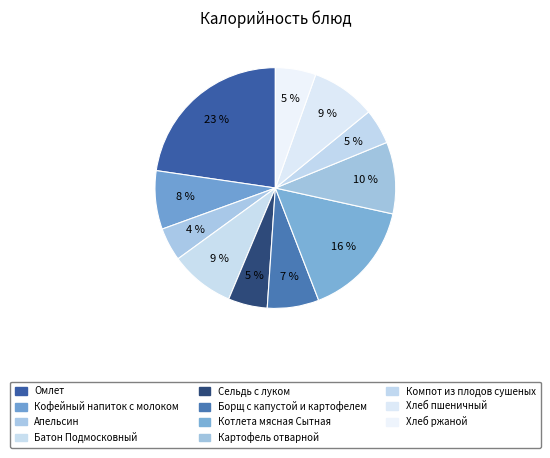

Rank the categories by value from lowest to highest.

Апельсин, Компот из плодов сушеных, Сельдь с луком, Хлеб ржаной, Борщ с капустой и картофелем, Кофейный напиток с молоком, Батон Подмосковный, Хлеб пшеничный, Картофель отварной, Котлета мясная Сытная, Омлет